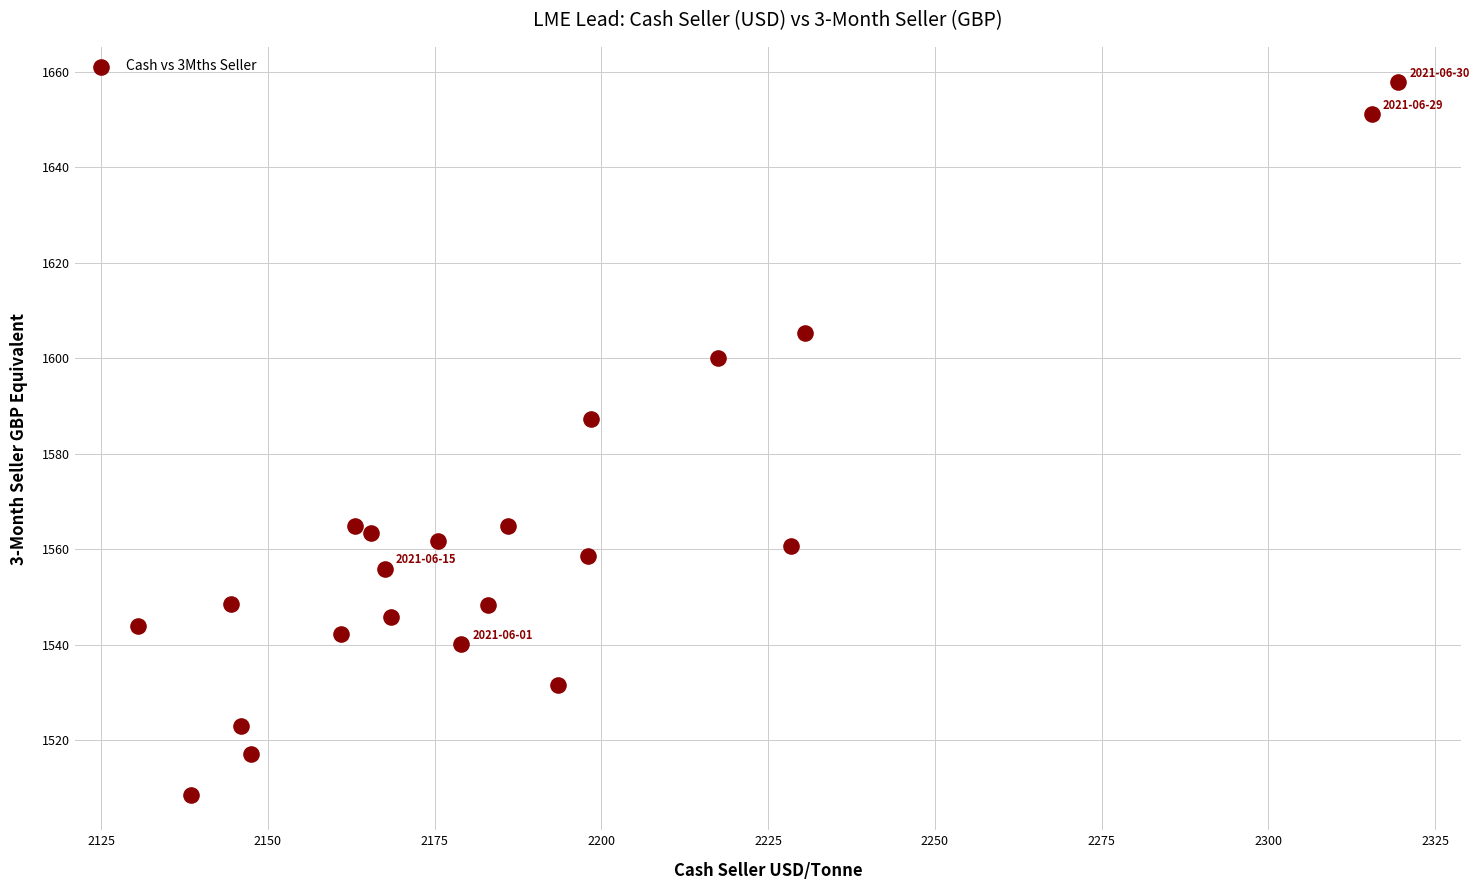

What is the range of Y values (max minus min)?

149.1